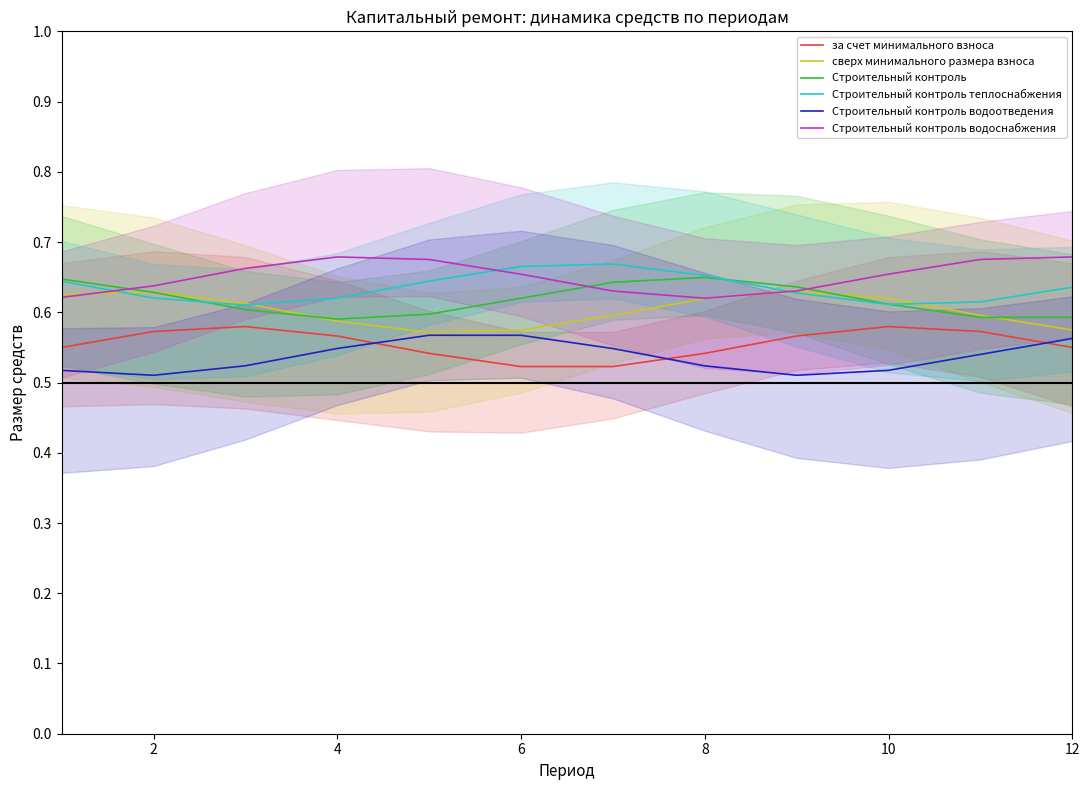

The Строительный контроль теплоснабжения series shows 1.0 at 10. True or false?

False